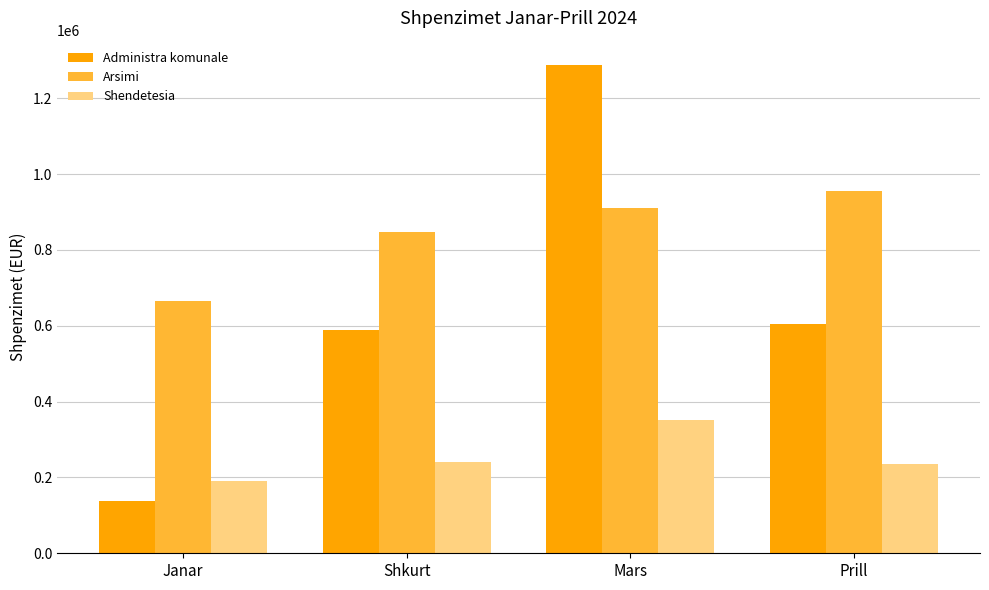

Is it true that Administra komunale equals 587892.4 at Shkurt?

True